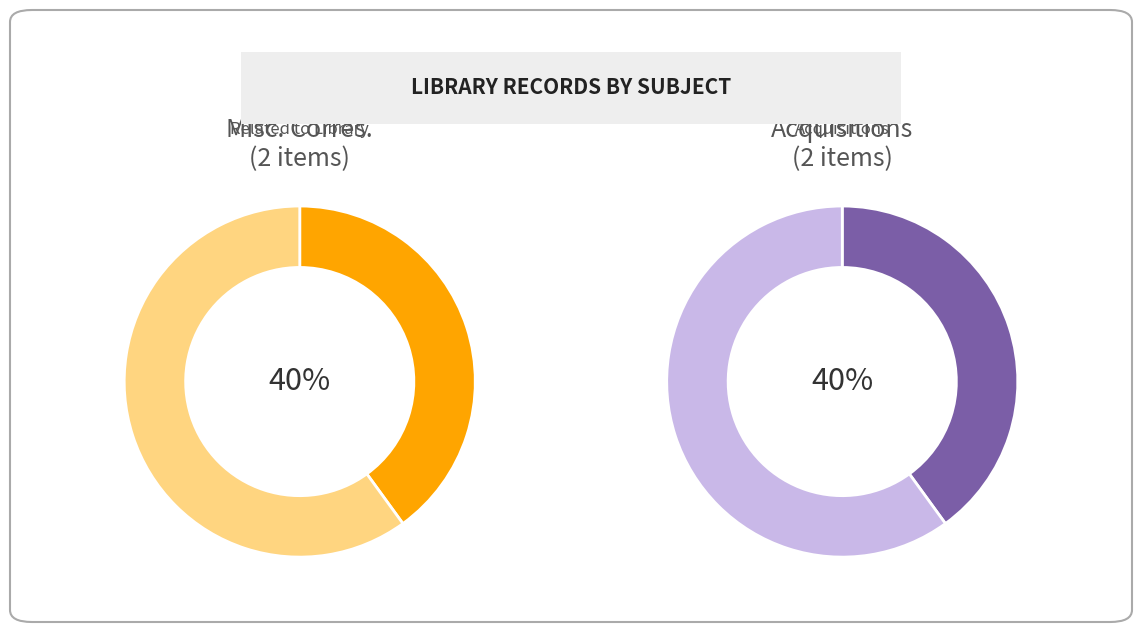

Is it true that Review by Alvin Holm (unknown) is 20% of the pie?

True